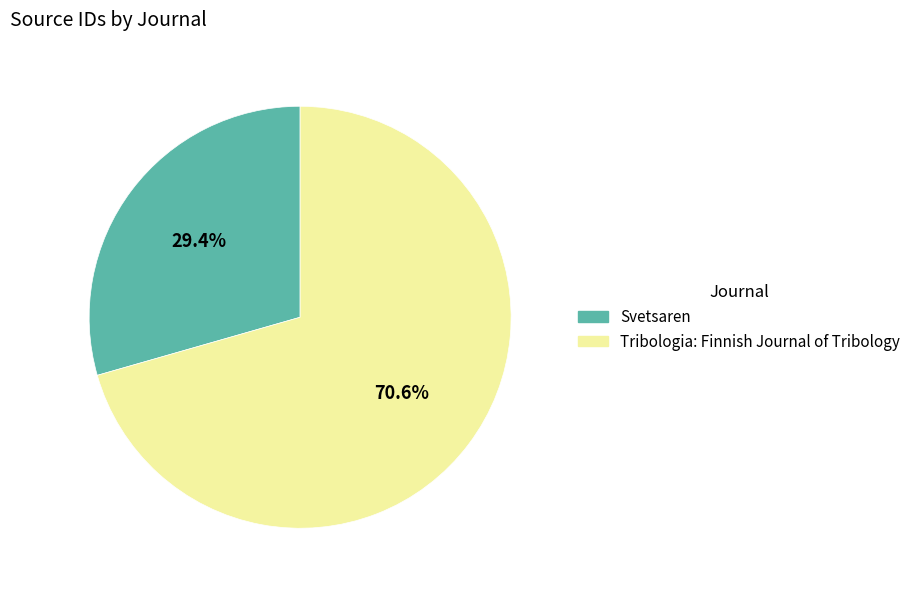

What is the ratio of the value at Svetsaren to the value at Tribologia: Finnish Journal of Tribology?

0.4